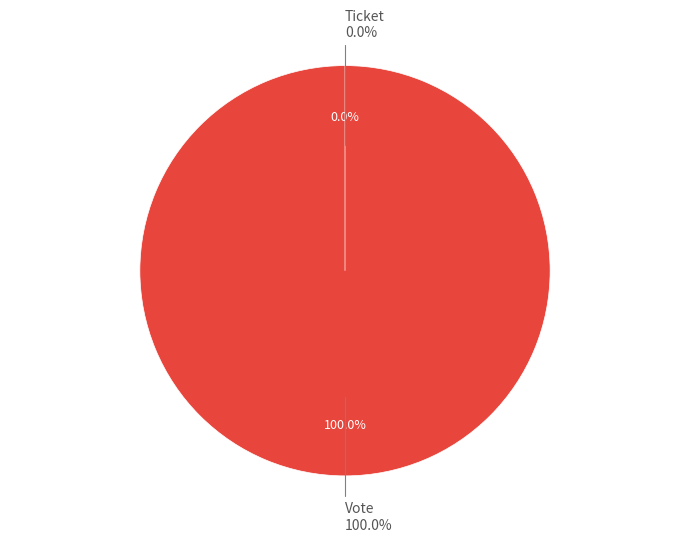

How much of the chart is everything except Ticket?

100.0%